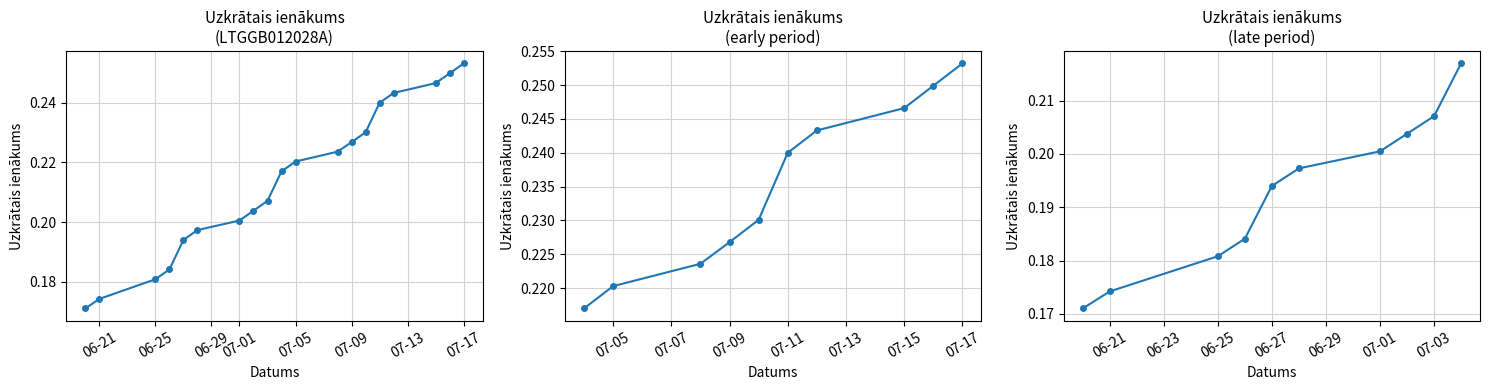

List the labels in order of value, largest first.

2024-07-17, 2024-07-16, 2024-07-15, 2024-07-12, 2024-07-11, 2024-07-10, 2024-07-09, 2024-07-08, 2024-07-05, 2024-07-04, 2024-07-03, 2024-07-02, 2024-07-01, 2024-06-28, 2024-06-27, 2024-06-26, 2024-06-25, 2024-06-21, 2024-06-20